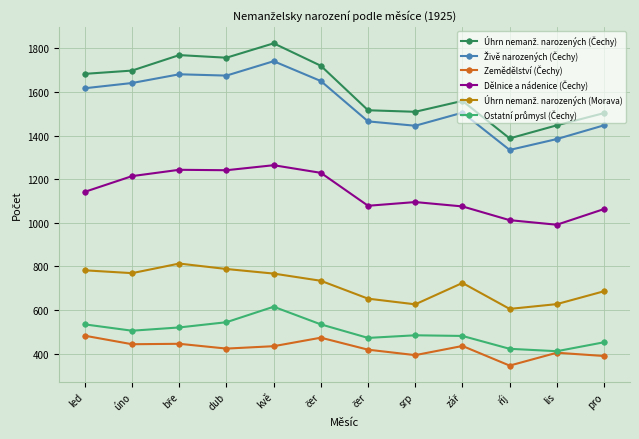

Which series changed the most between čer and zář?

Úhrn nemanž. narozených (Čechy)